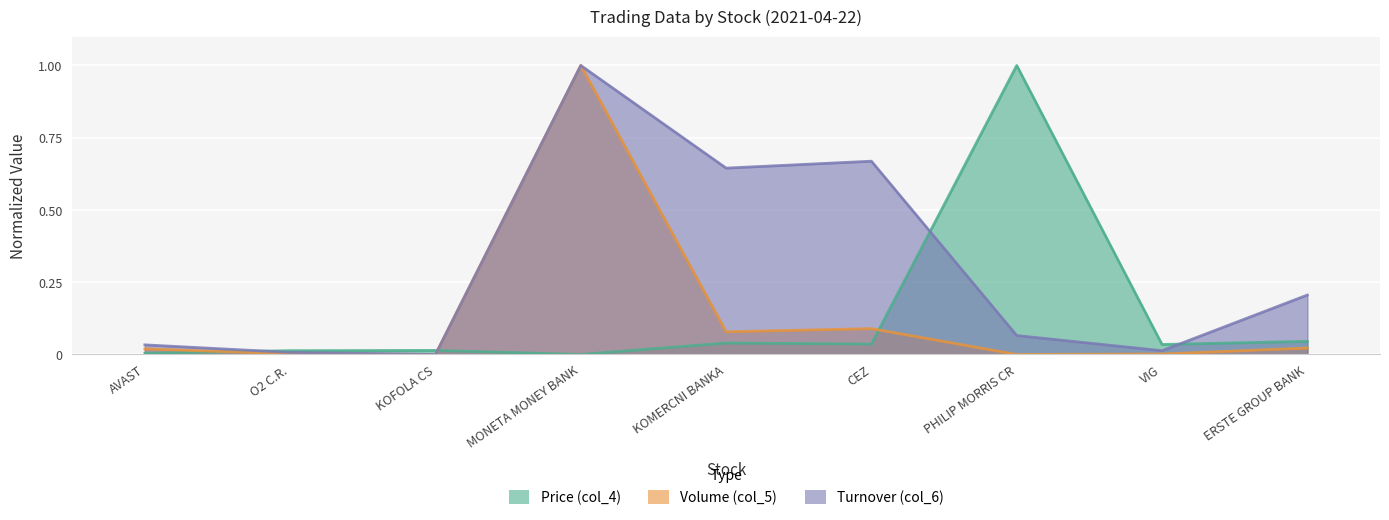

At how many categories does at least one series exceed 0?

9